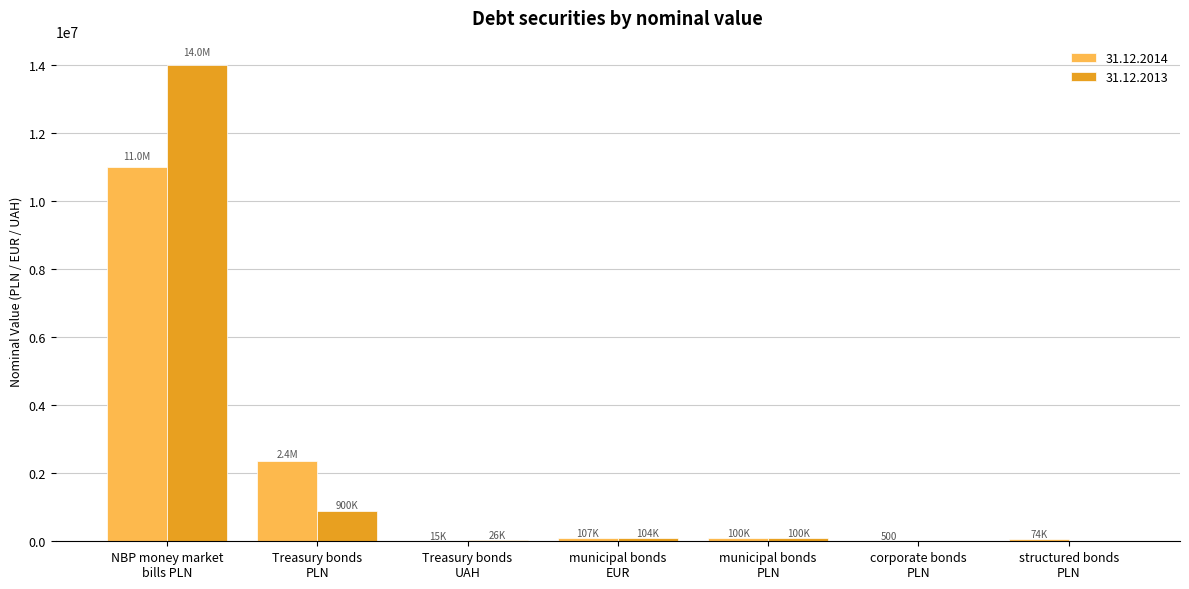

Are the bars grouped side by side (vs. stacked)?

Yes